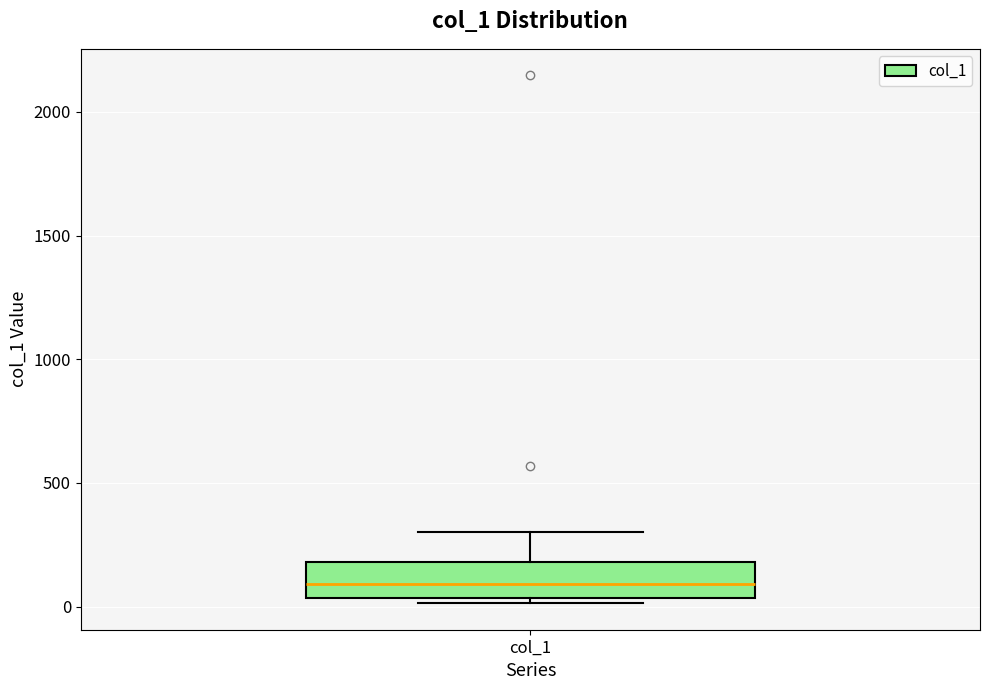

Read this box plot against the y-axis: the position of the median line, the range covered by the box, and the ends of both whiskers. The values are not printed on the chart, so give them approximately, as read against the axis.

median 100, box 50 to 200, whiskers 0 to 300